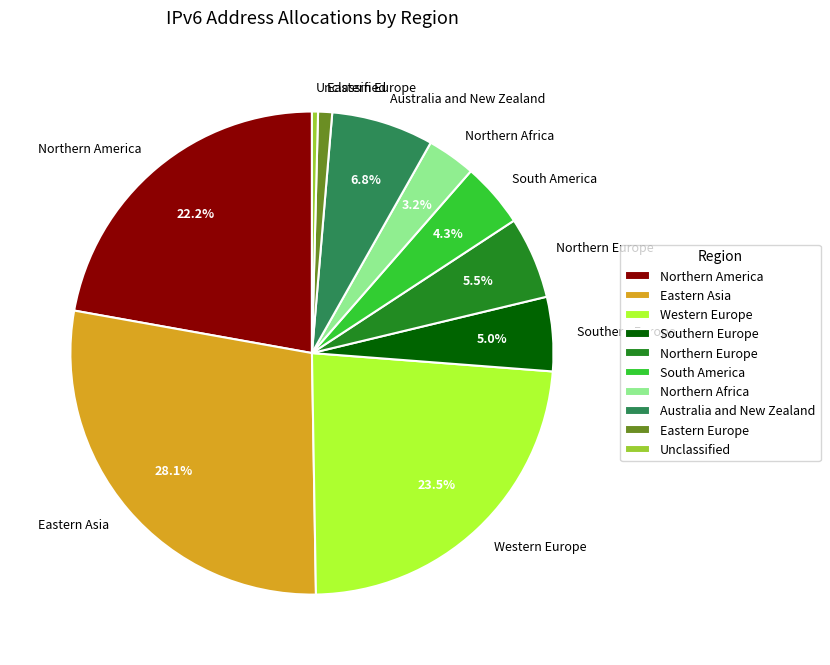

How many slices are in this pie chart?

10